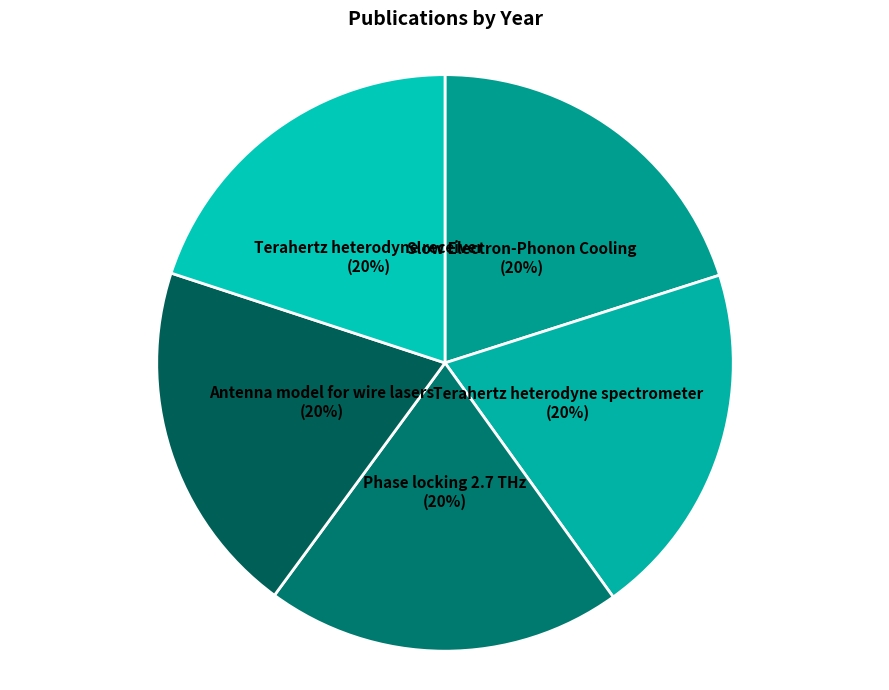

Is there any slice that represents more than half of the pie?

No